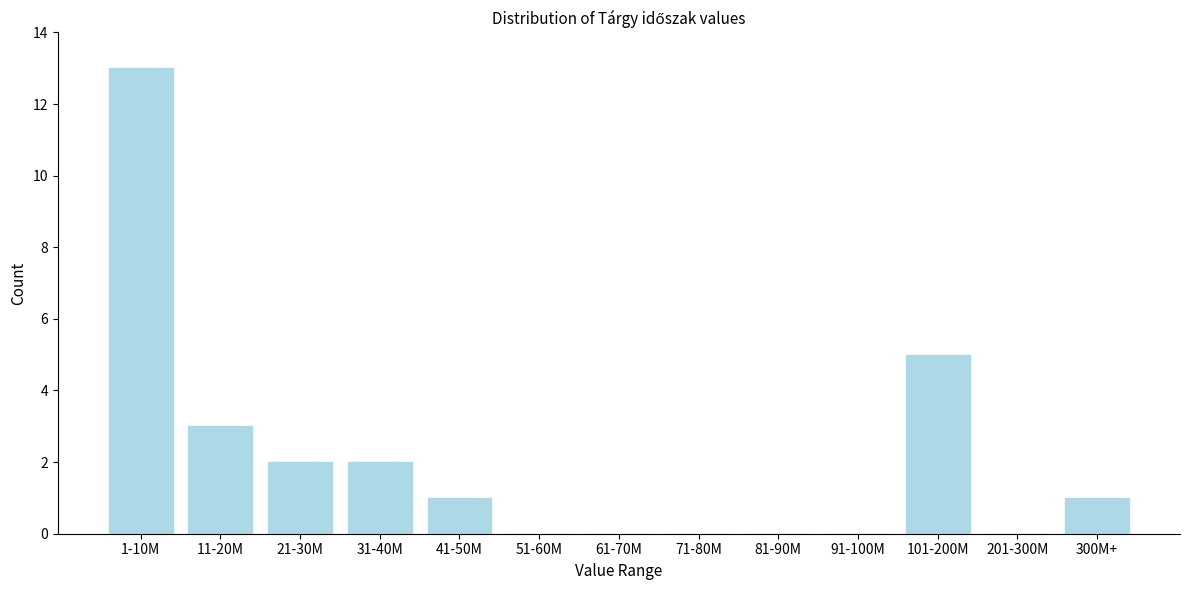

Reading left to right, what are all the values shown in this chart?

1-10M=13	11-20M=3	21-30M=2	31-40M=2	41-50M=1	51-60M=0	61-70M=0	71-80M=0	81-90M=0	91-100M=0	101-200M=5	201-300M=0	300M+=1